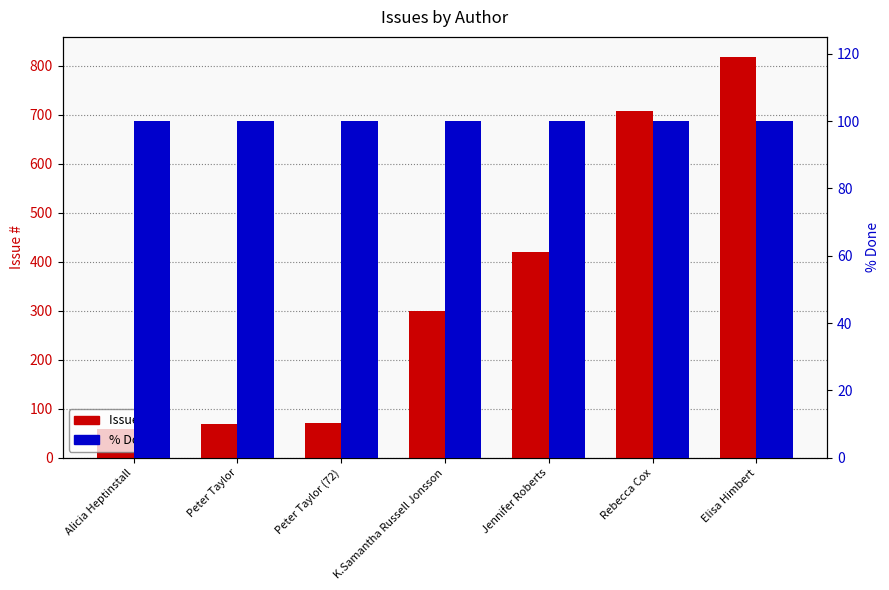

Where is Issue # nearest to the value 438?

Jennifer Roberts